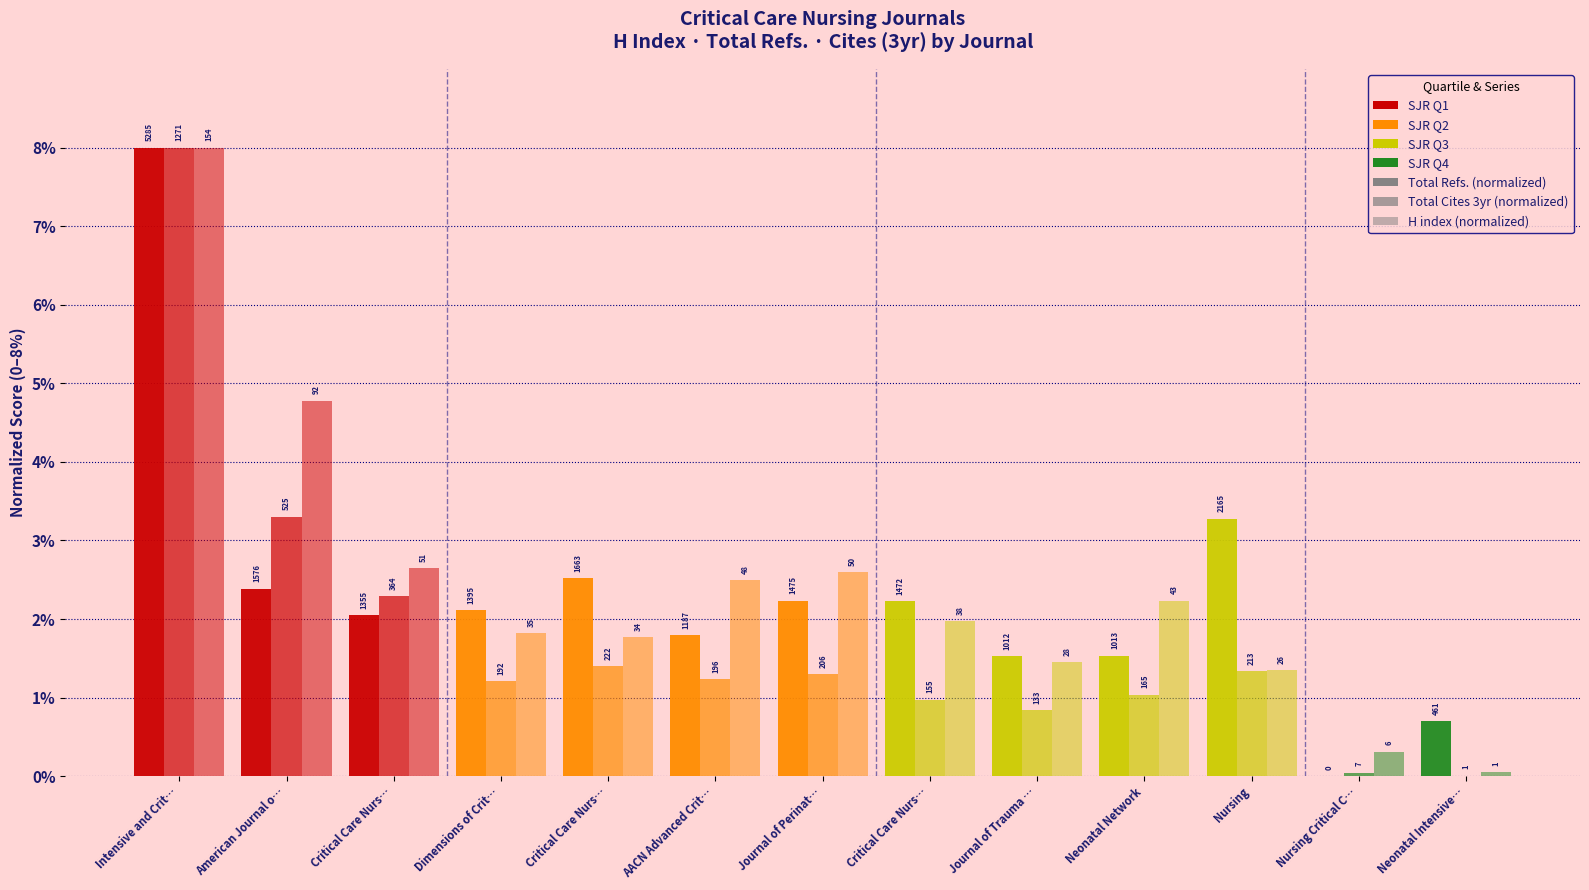

How many groups of bars are there?

13